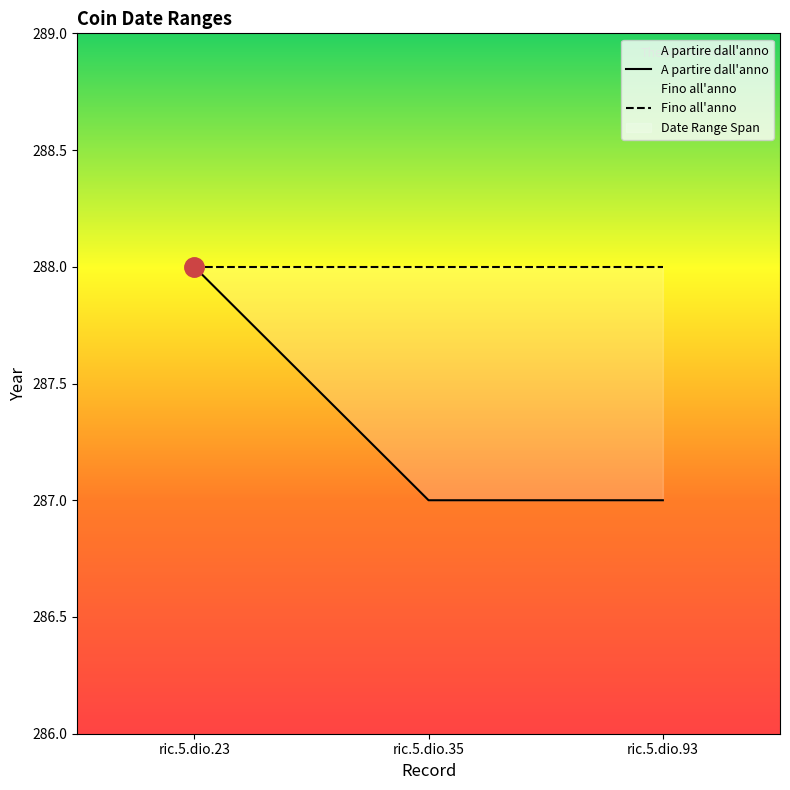

Is it true that Fino all'anno equals 153 at ric.5.dio.23?

False